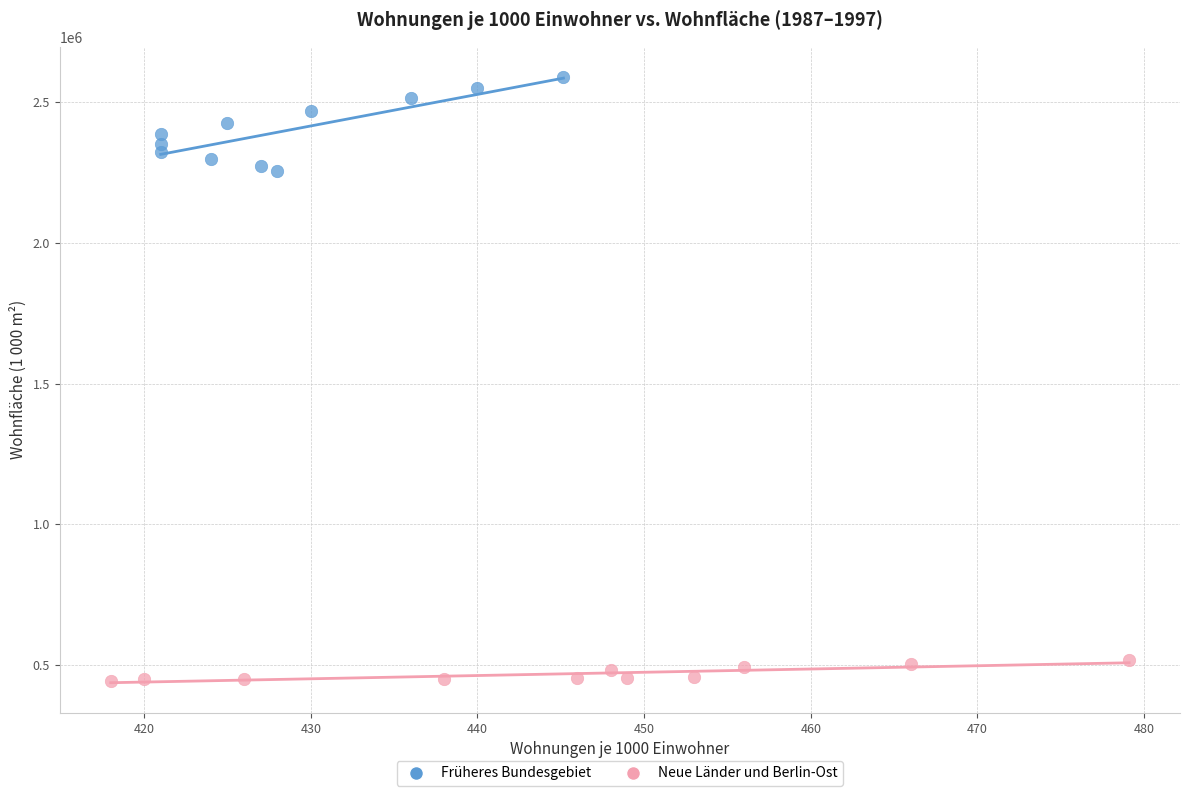

Which series reaches the minimum Y coordinate?

Neue Länder und Berlin-Ost